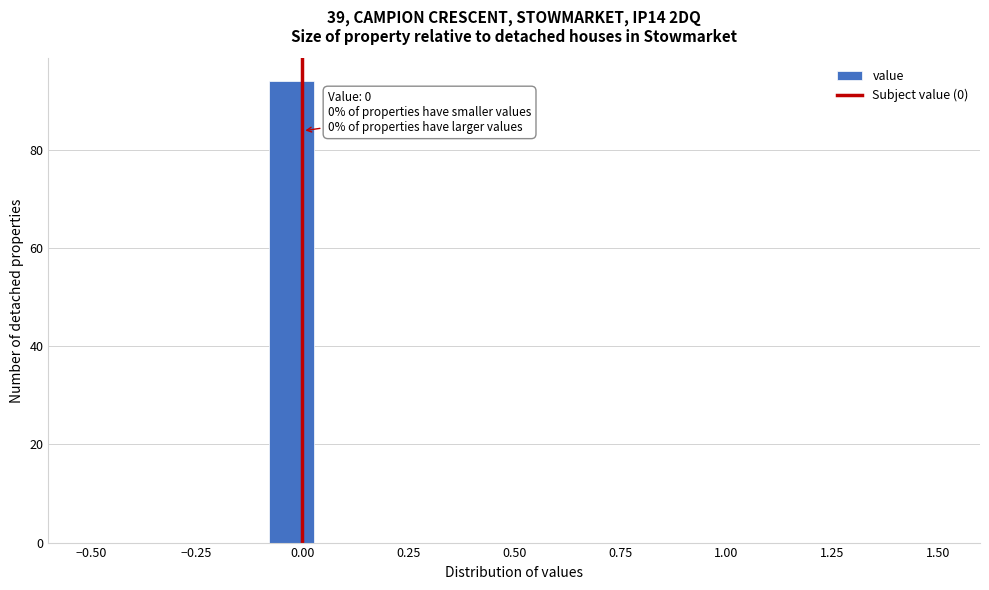

Read against the x-axis, roughly where is the centre of the tallest bar?

-0.05